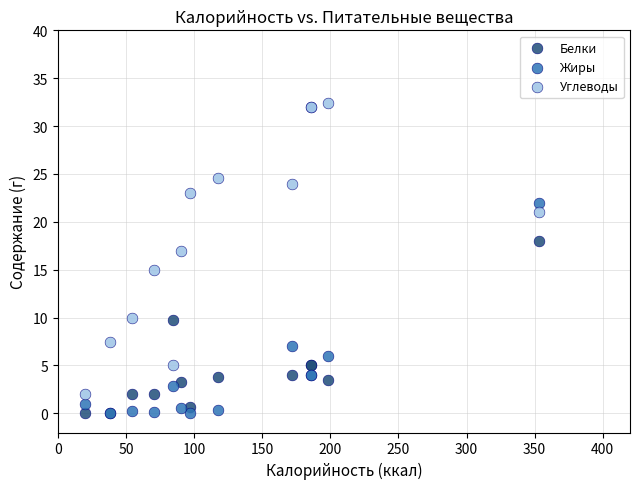

What are all the series names shown in the legend?

Белки, Жиры, Углеводы